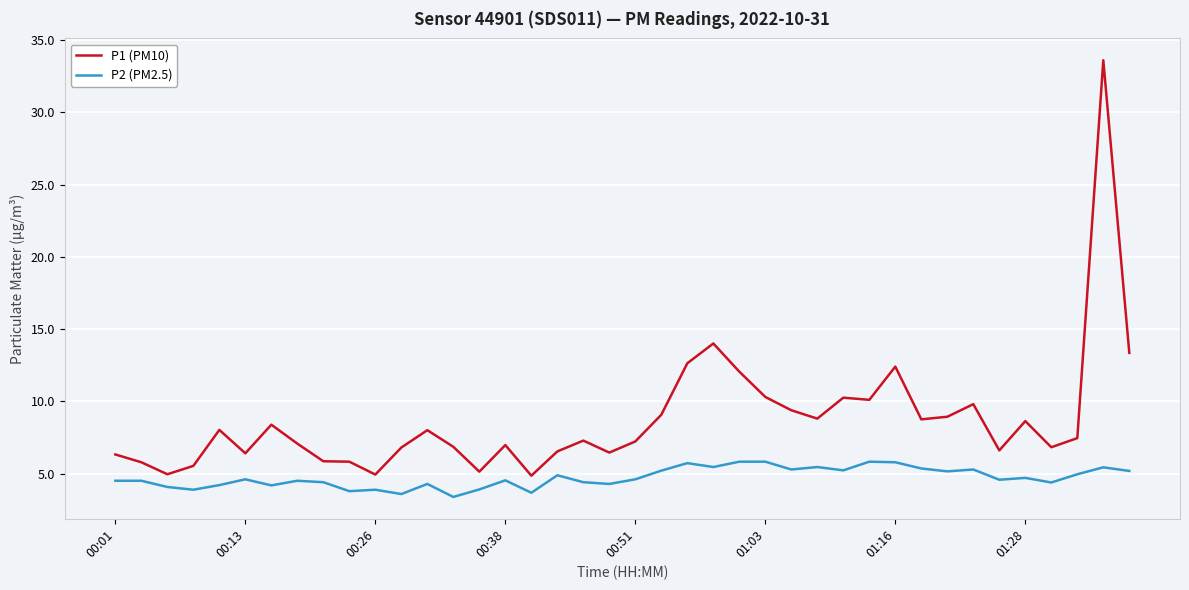

What is the difference between the maximum and minimum values in the P2 (PM2.5) series?

2.4